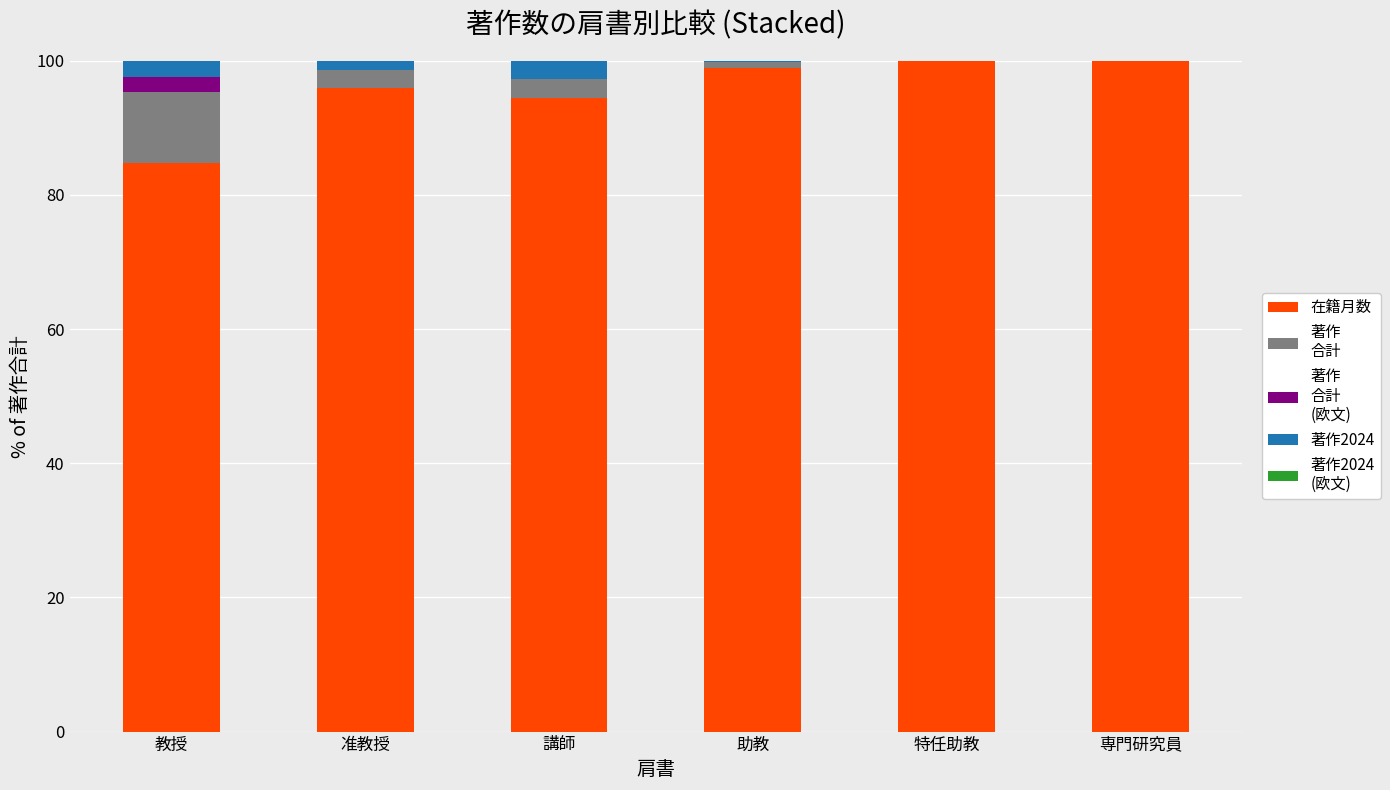

What is the total value across all series at 講師?

100.0